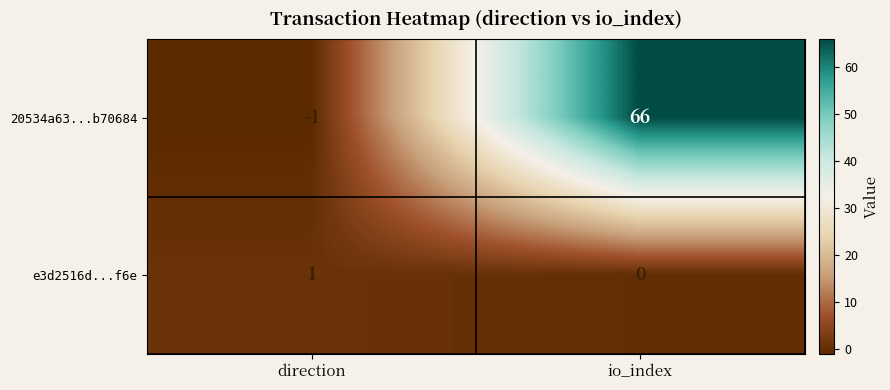

True or false: 20534a63...b70684 has a value of 28 at io_index.

False